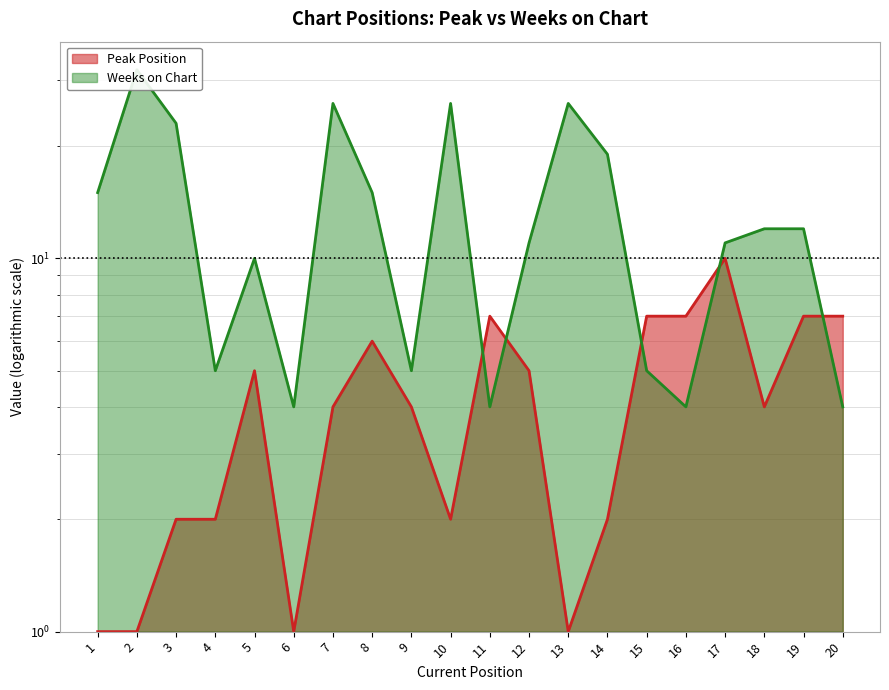

Reading left to right, list all the values displayed in this chart.

Peak Position: 1	1	2	2	5	1	4	6	4	2	7	5	1	2	7	7	10	4	7	7
Weeks on Chart: 15	32	23	5	10	4	26	15	5	26	4	11	26	19	5	4	11	12	12	4